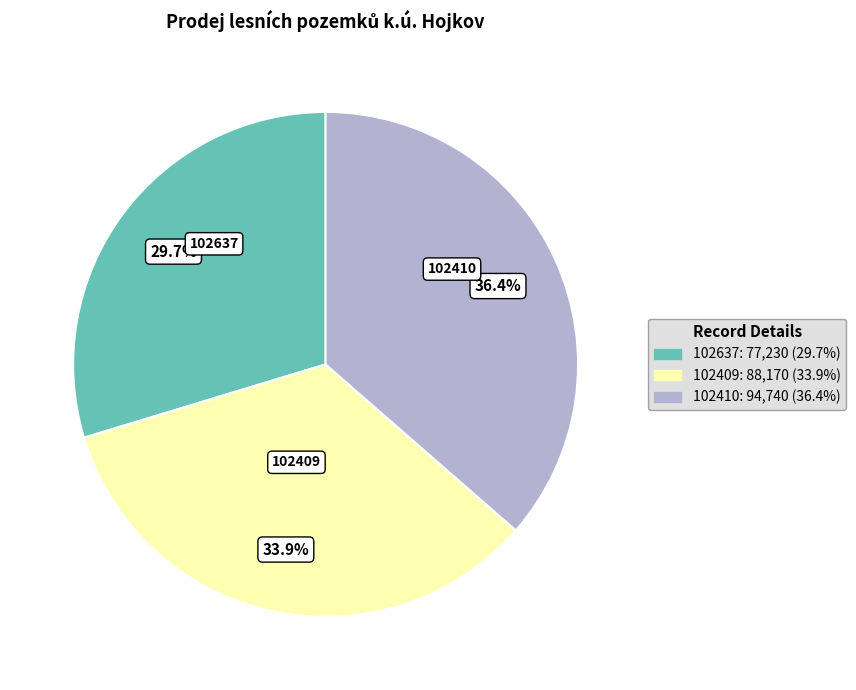

Does any single category account for the majority?

No